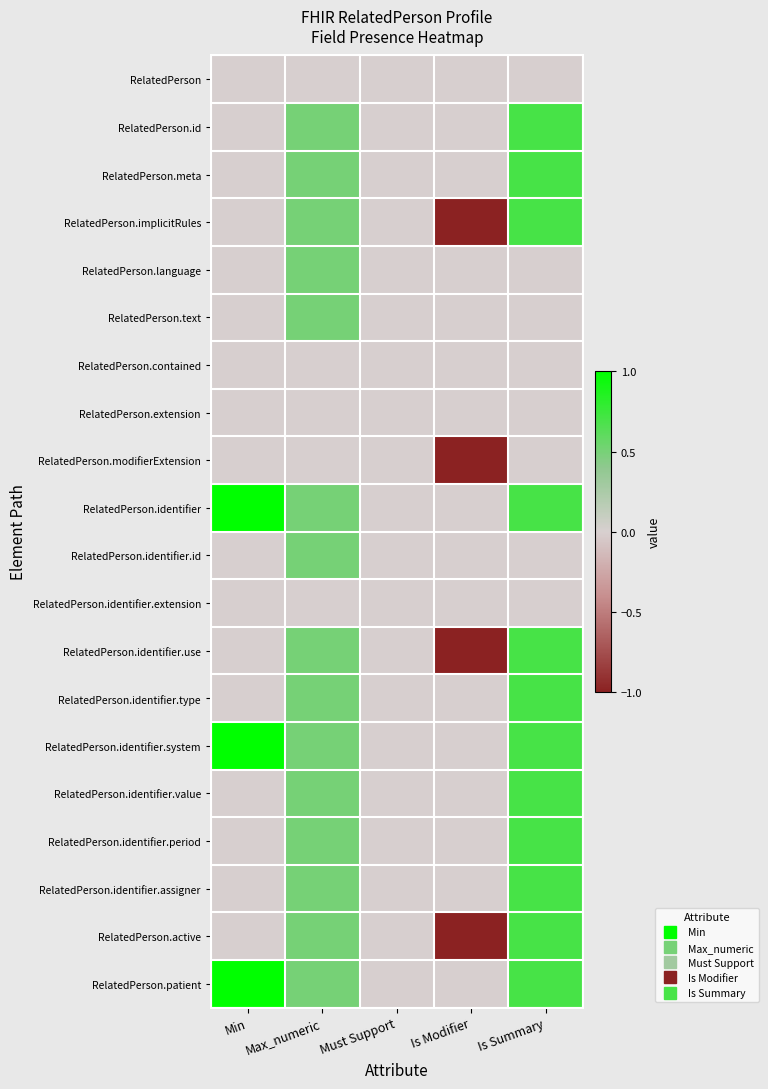

At how many categories does at least one series exceed 0?

3